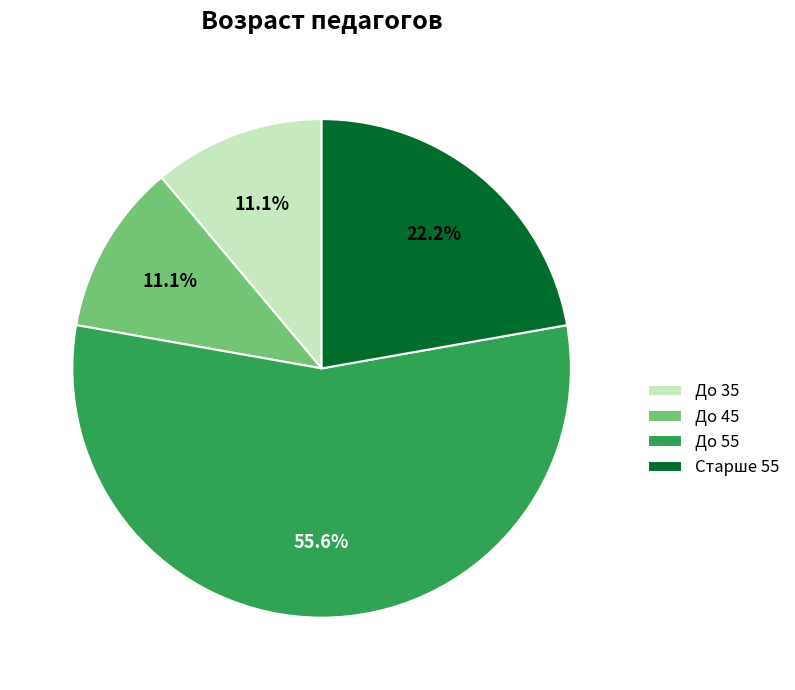

Which slice is the largest?

До 55